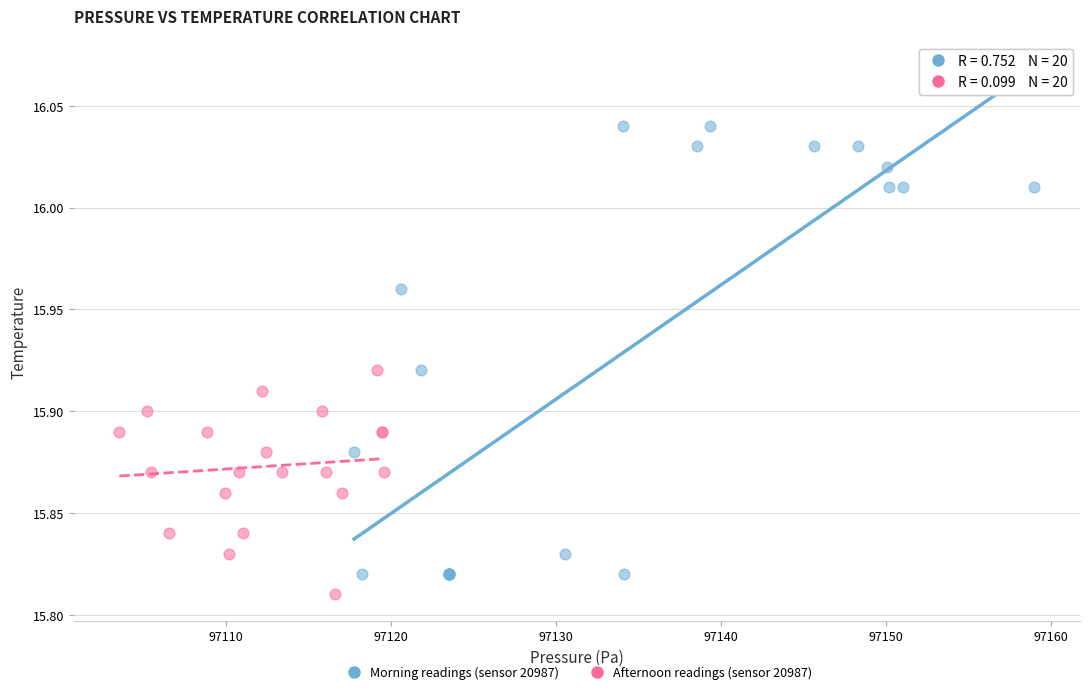

Which series contains the lowest Y value?

Afternoon readings (sensor 20987)